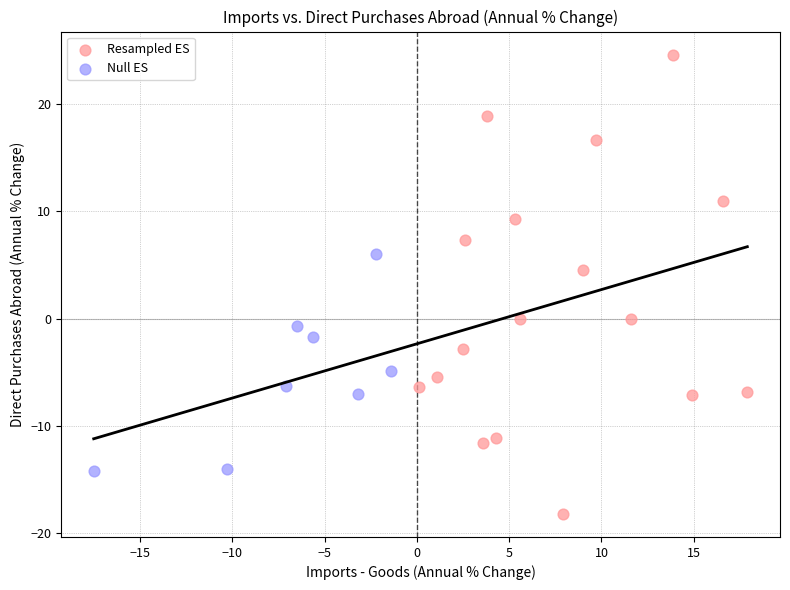

Which series has the largest Y range (max minus min)?

Resampled ES